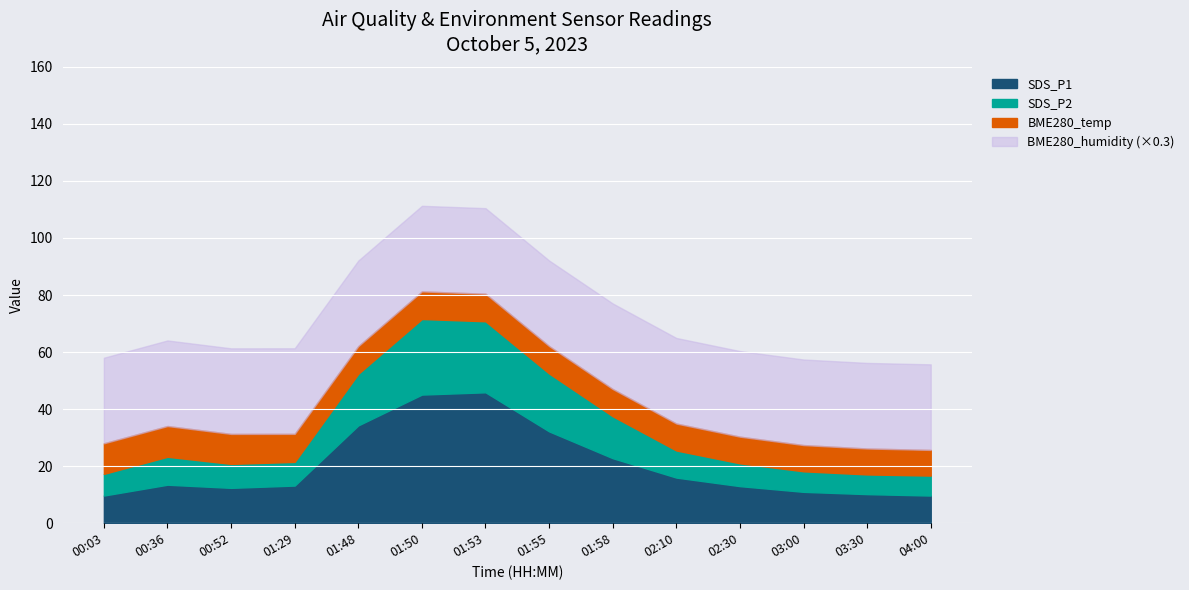

What is the lowest value of the SDS_P1 series?

9.7